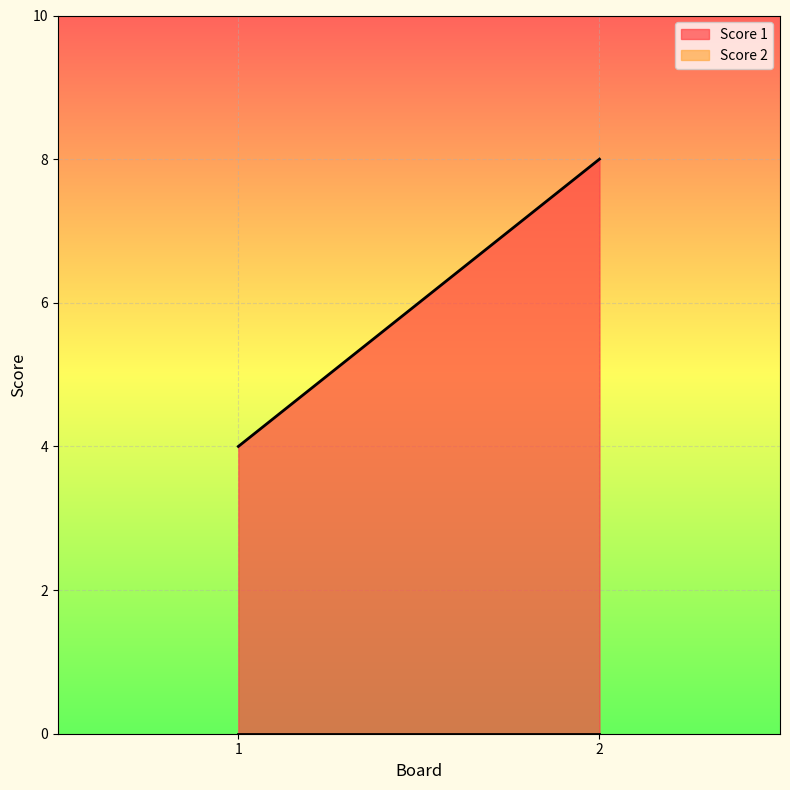

Reading right to left, transcribe all the data shown in this chart.

Score 1: 8	4
Score 2: 0	0